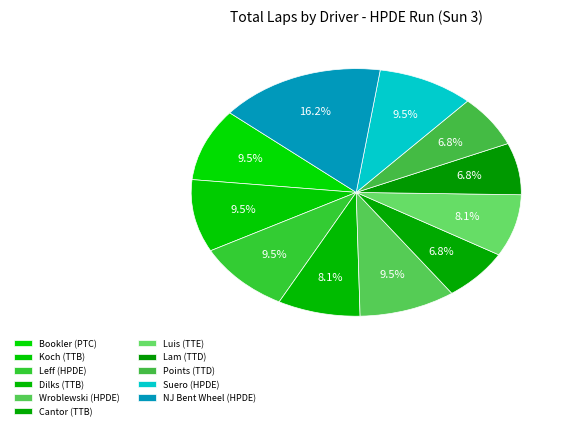

How many segments does this pie chart have?

11